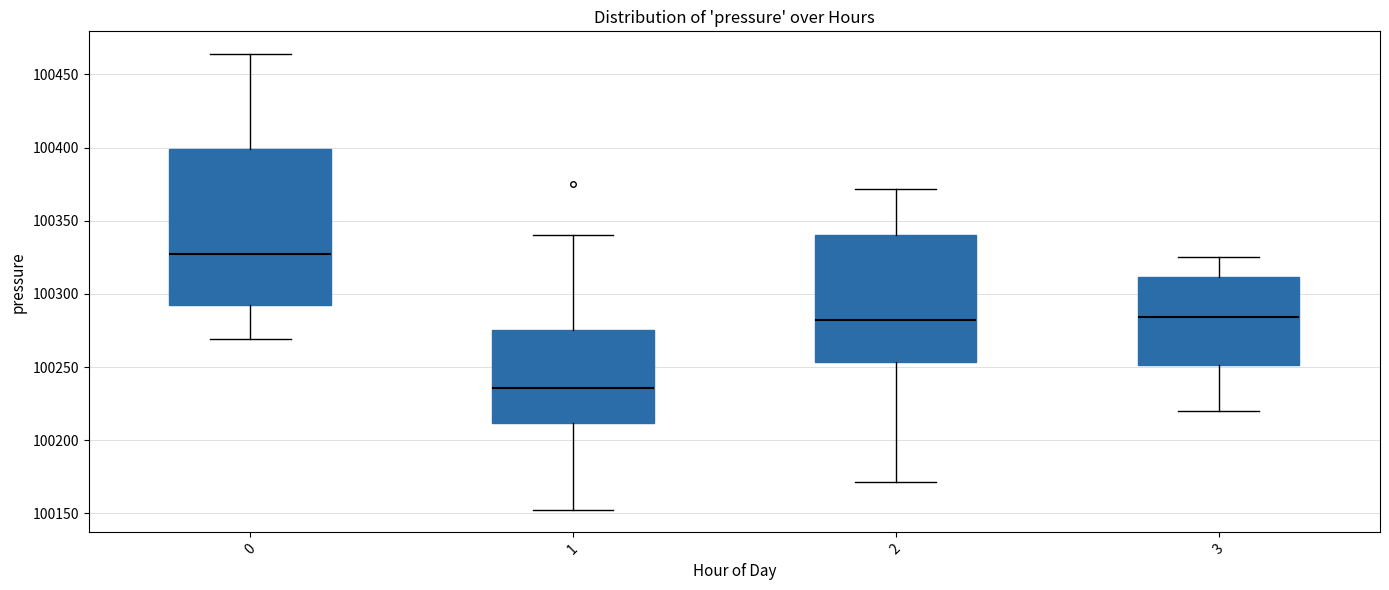

Which box has the lowest median line?

1